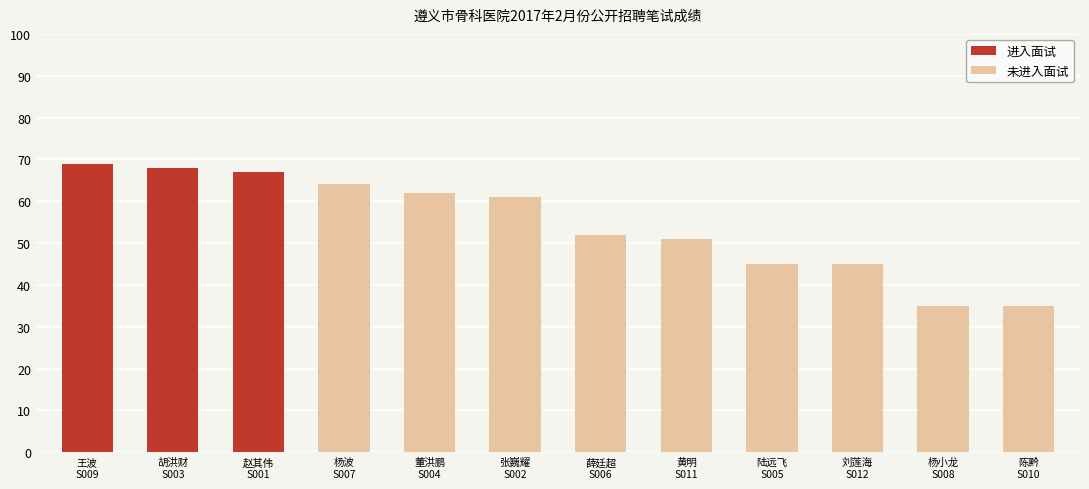

Are the bars horizontal?

No